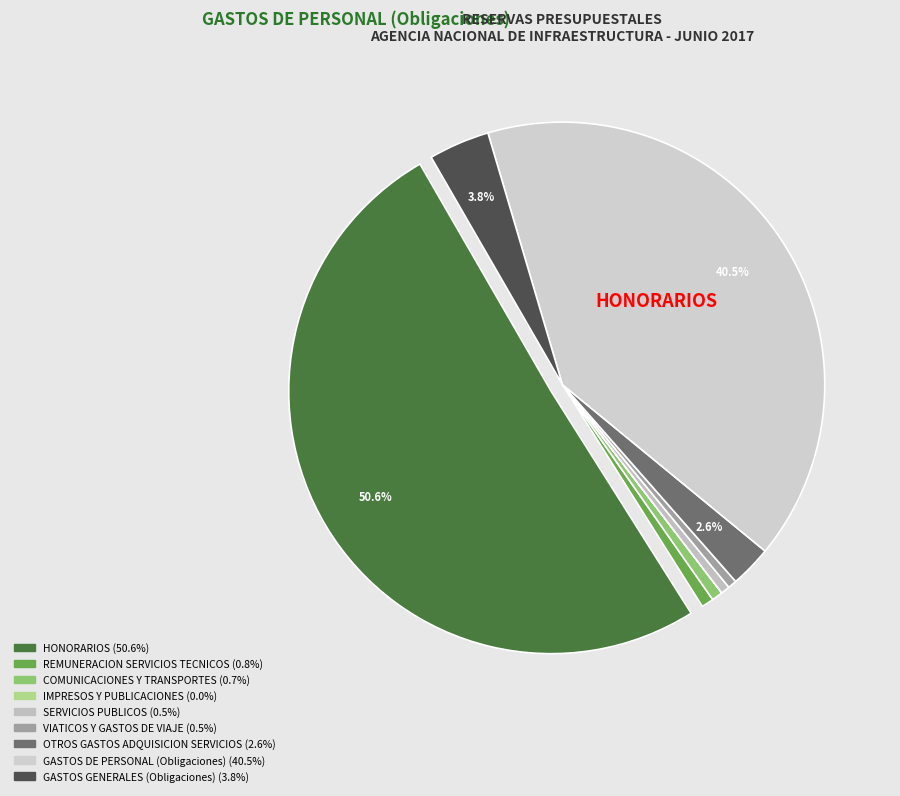

How much of the chart is everything except HONORARIOS?

49.4%